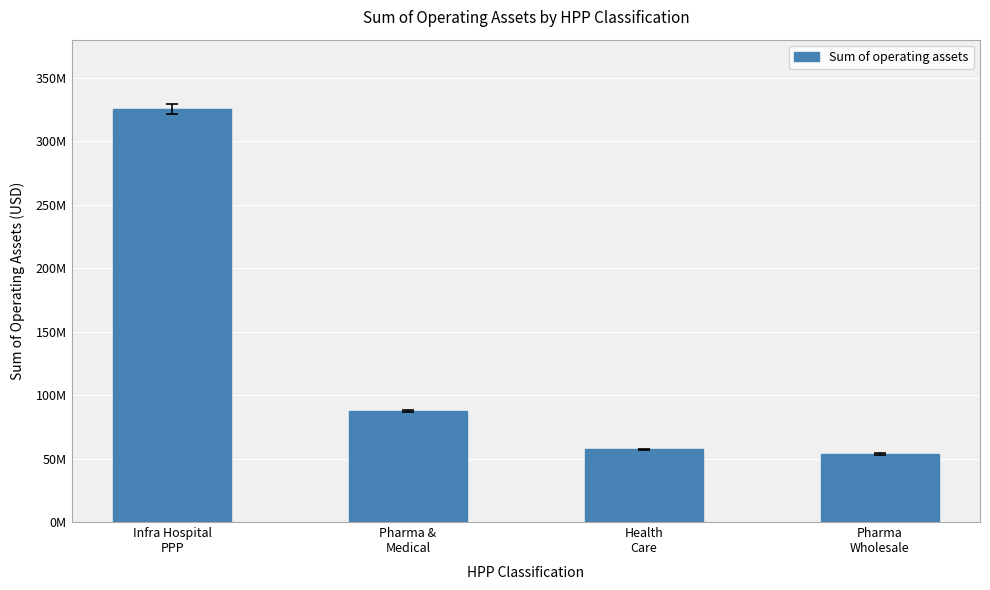

What is the difference between the values at Pharma &
Medical and Infra Hospital
PPP?

238116596.2